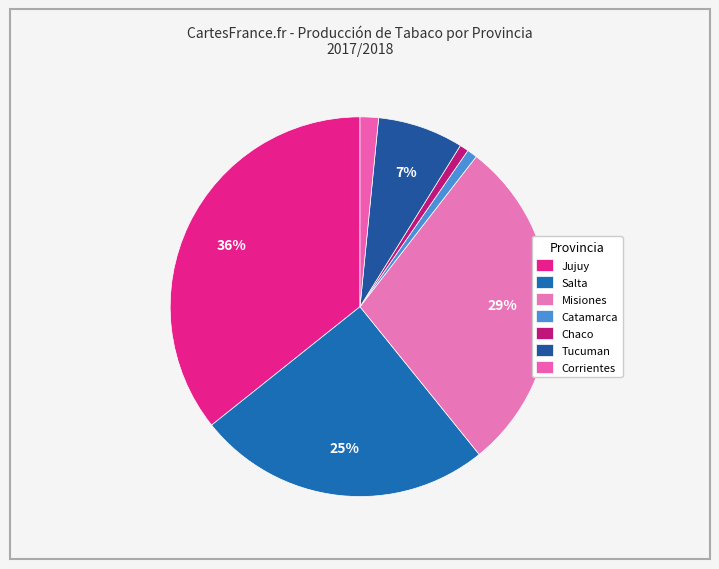

What percentage is the Salta slice, to the nearest percent?

25%